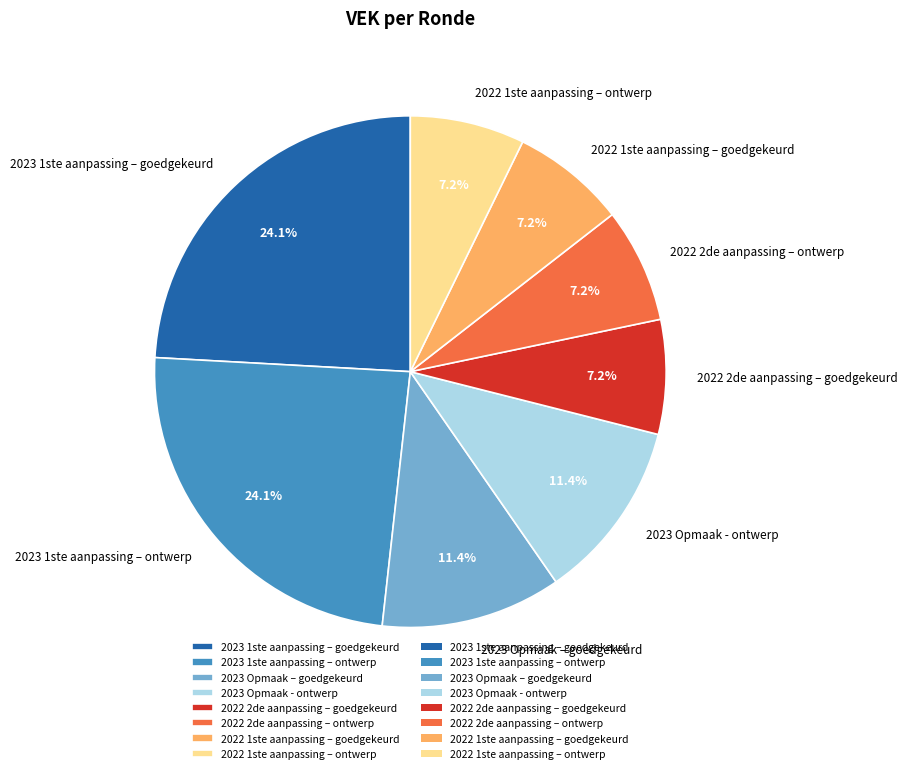

True or false: 2023 1ste aanpassing – ontwerp accounts for 24% of the total.

True